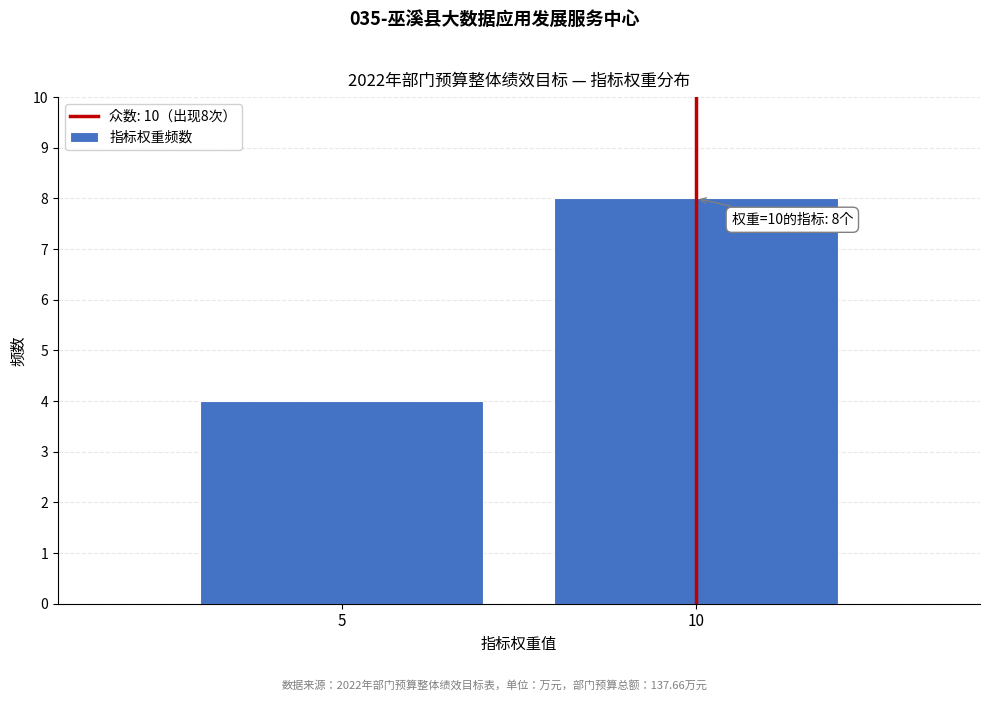

Reading left to right, extract all data points from this chart.

4	8